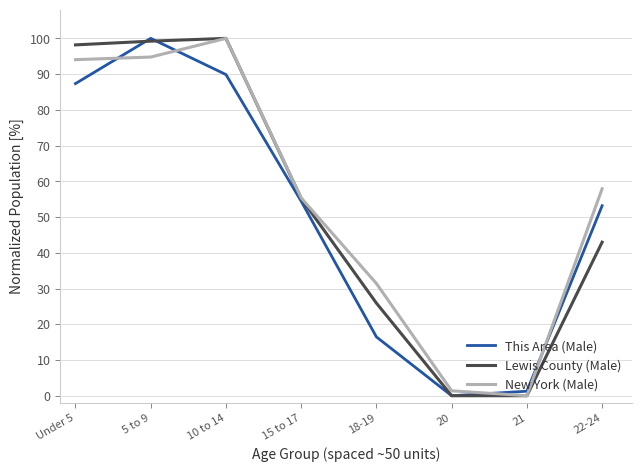

True or false: This Area (Male) has a value of 89.9 at 10 to 14.

True